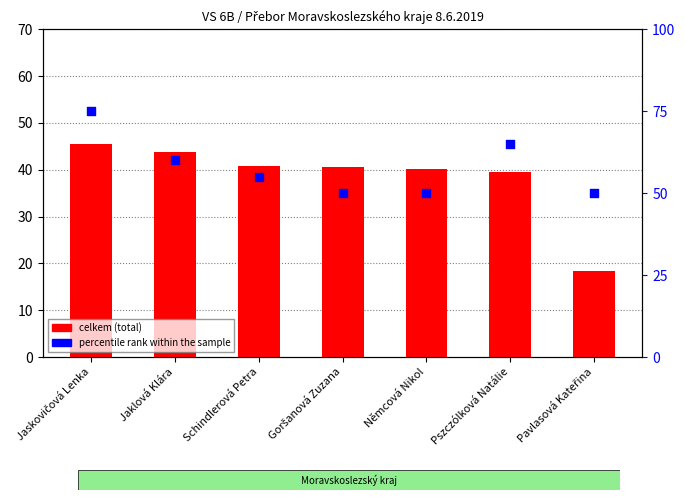

Which series has the largest total across all categories?

percentile rank within the sample